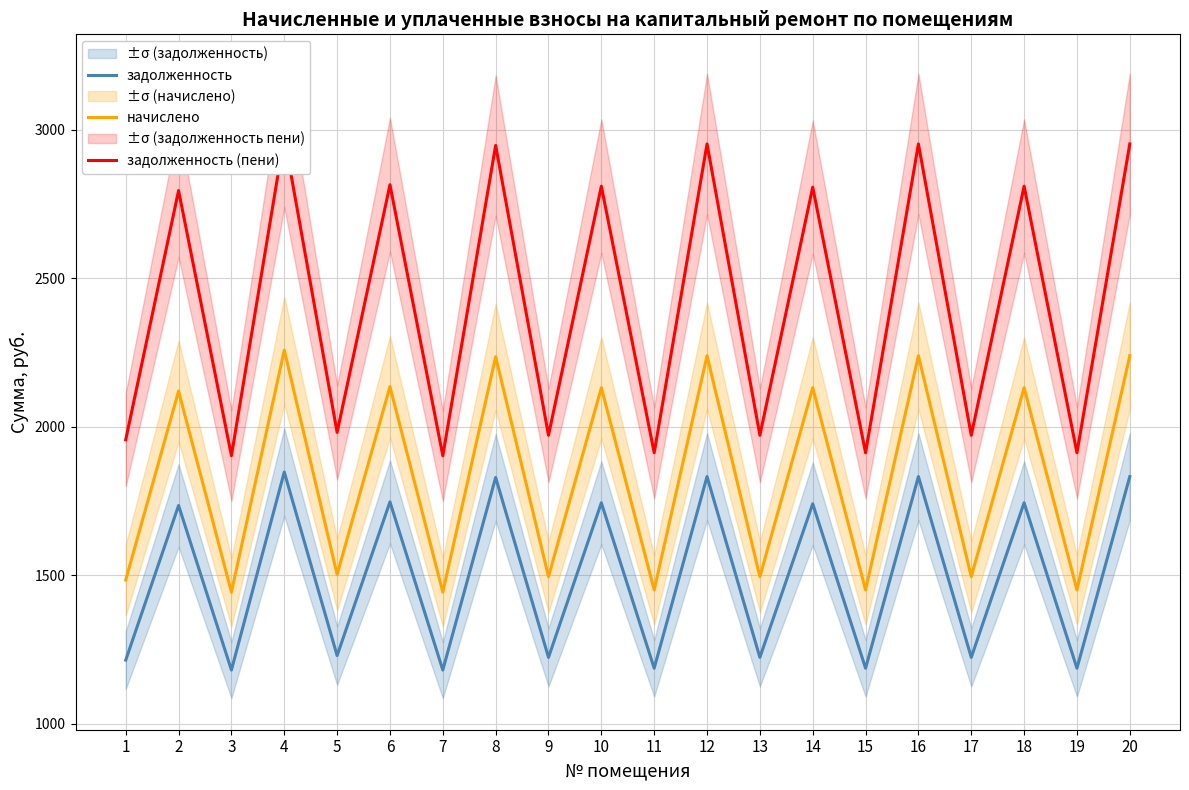

Rank the series by their average value, from lowest to highest.

задолженность, начислено, задолженность (пени)